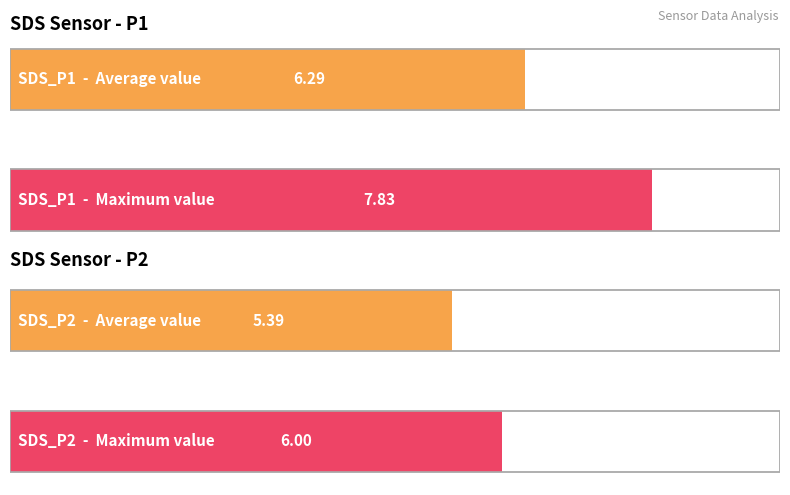

What is the highest value of the SDS_P1 series?

7.8